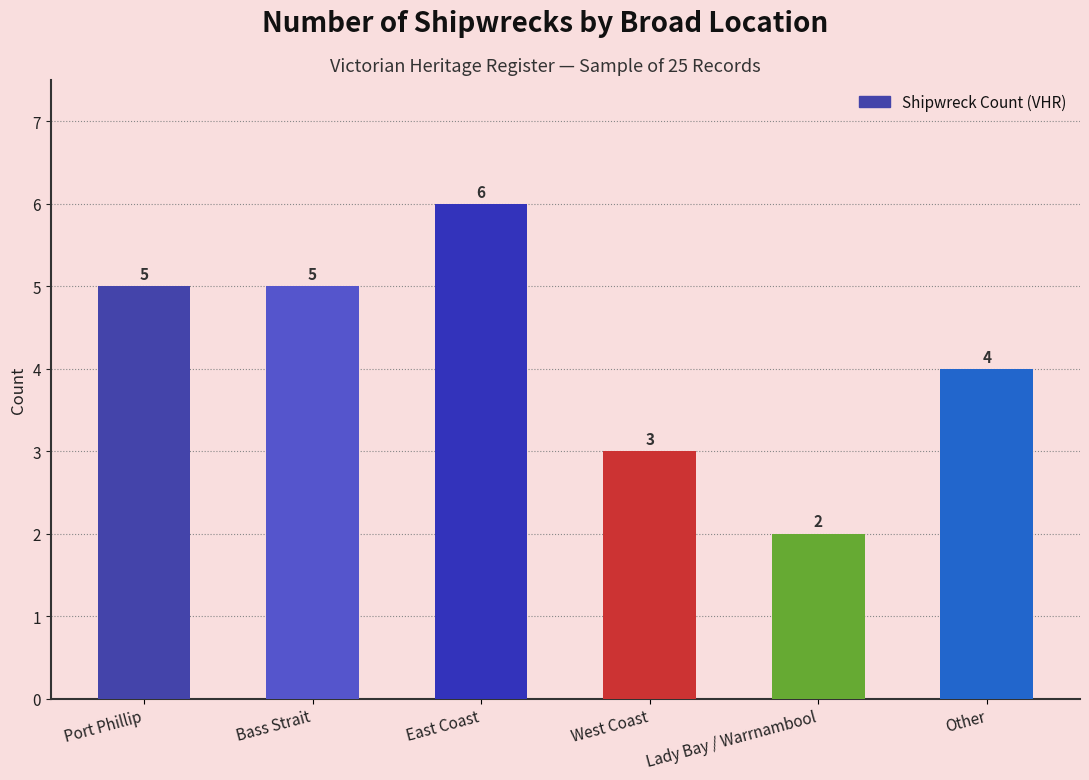

What is the smallest value displayed?

2